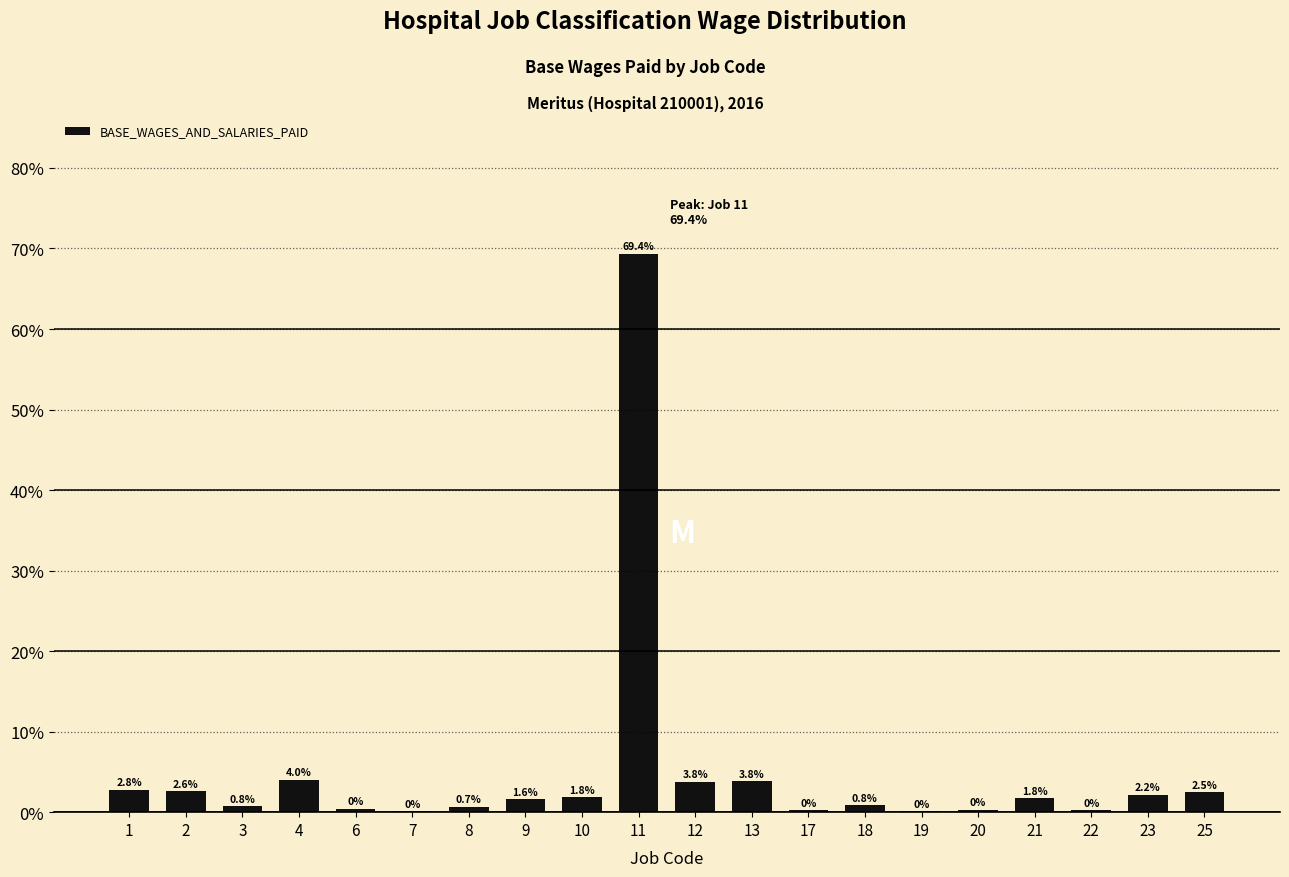

Where does the data first go above 1?

1